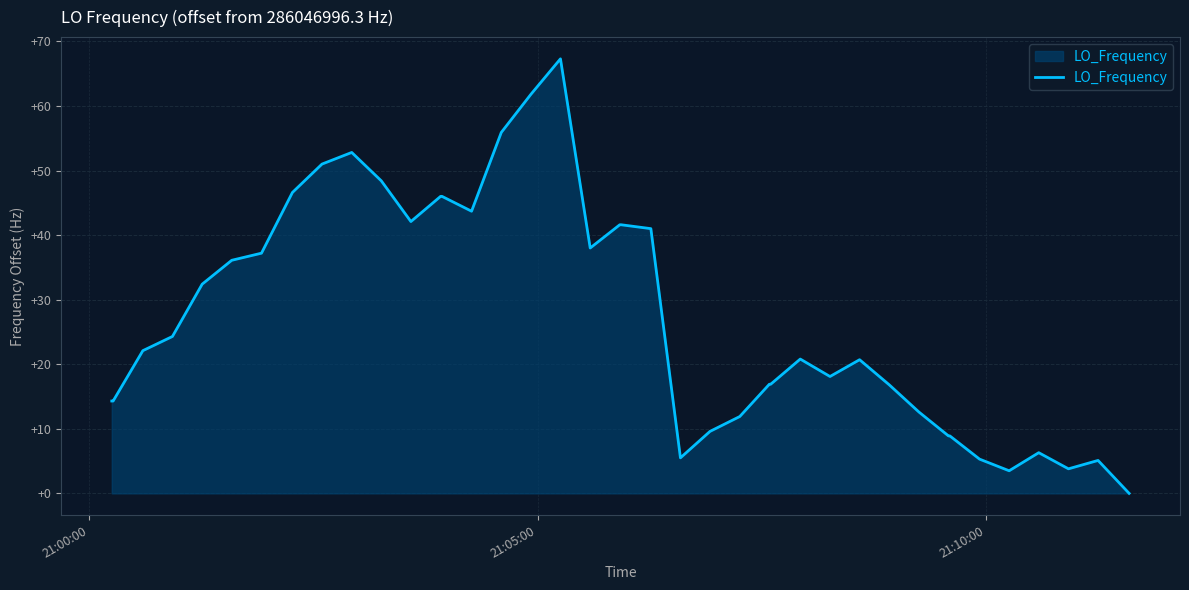

What is the greatest value displayed?

67.3